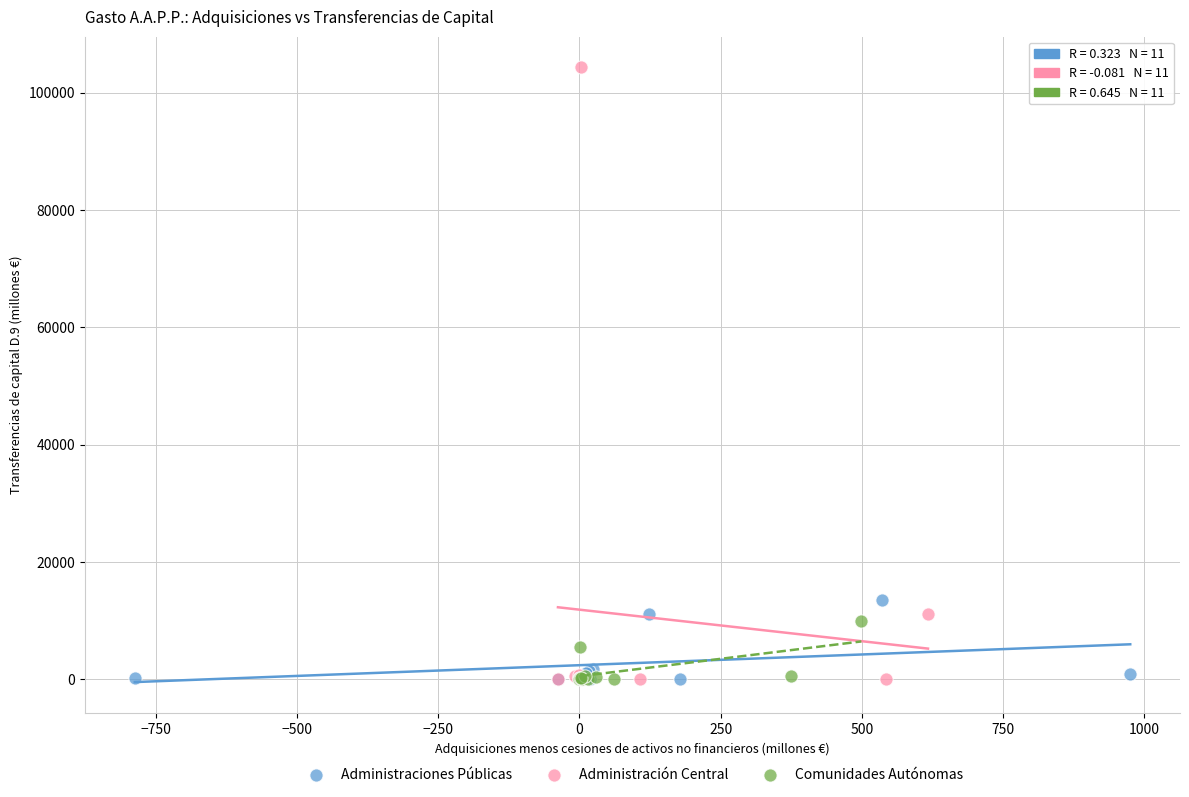

Which series has the largest Y range (max minus min)?

Administración Central